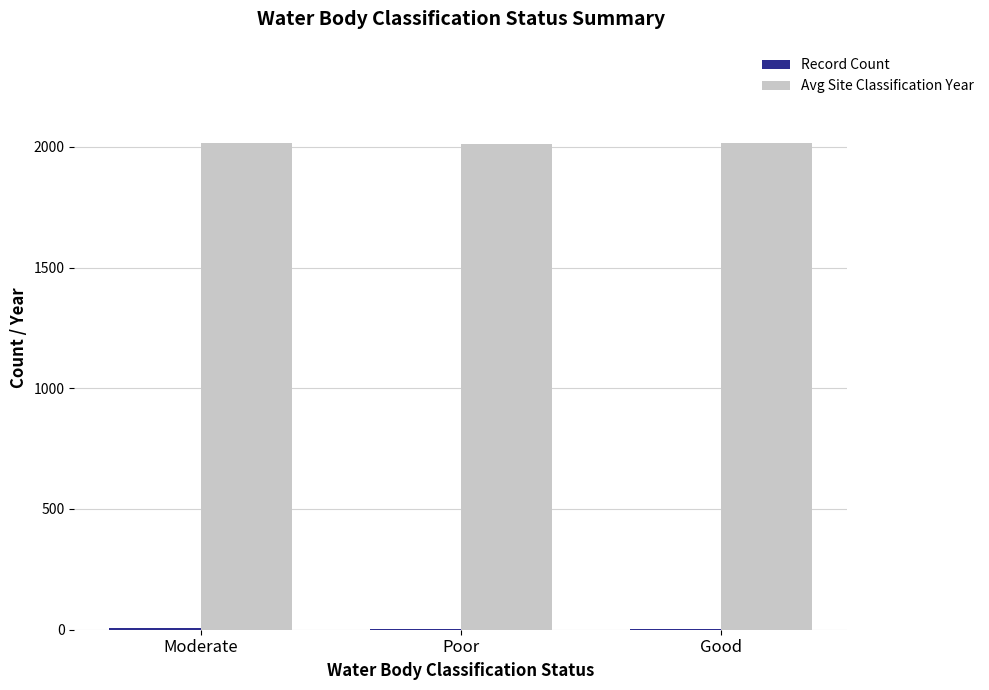

True or false: Avg Site Classification Year has a value of 548 at Good.

False